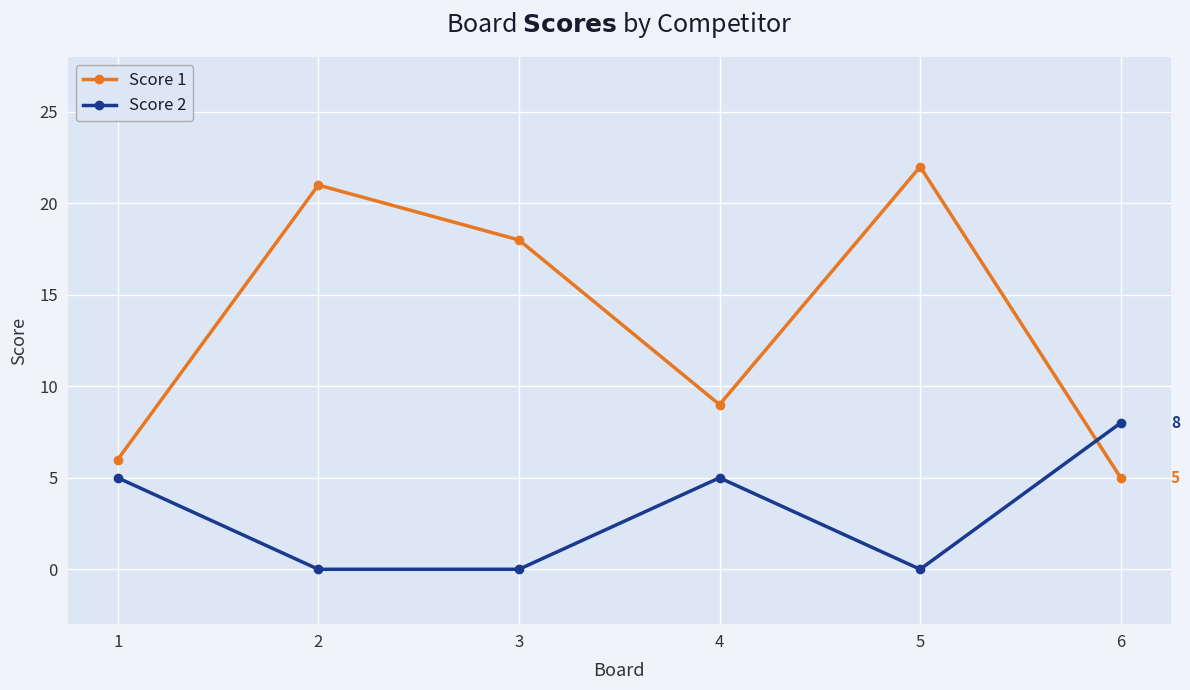

How many lines are shown in the chart?

2